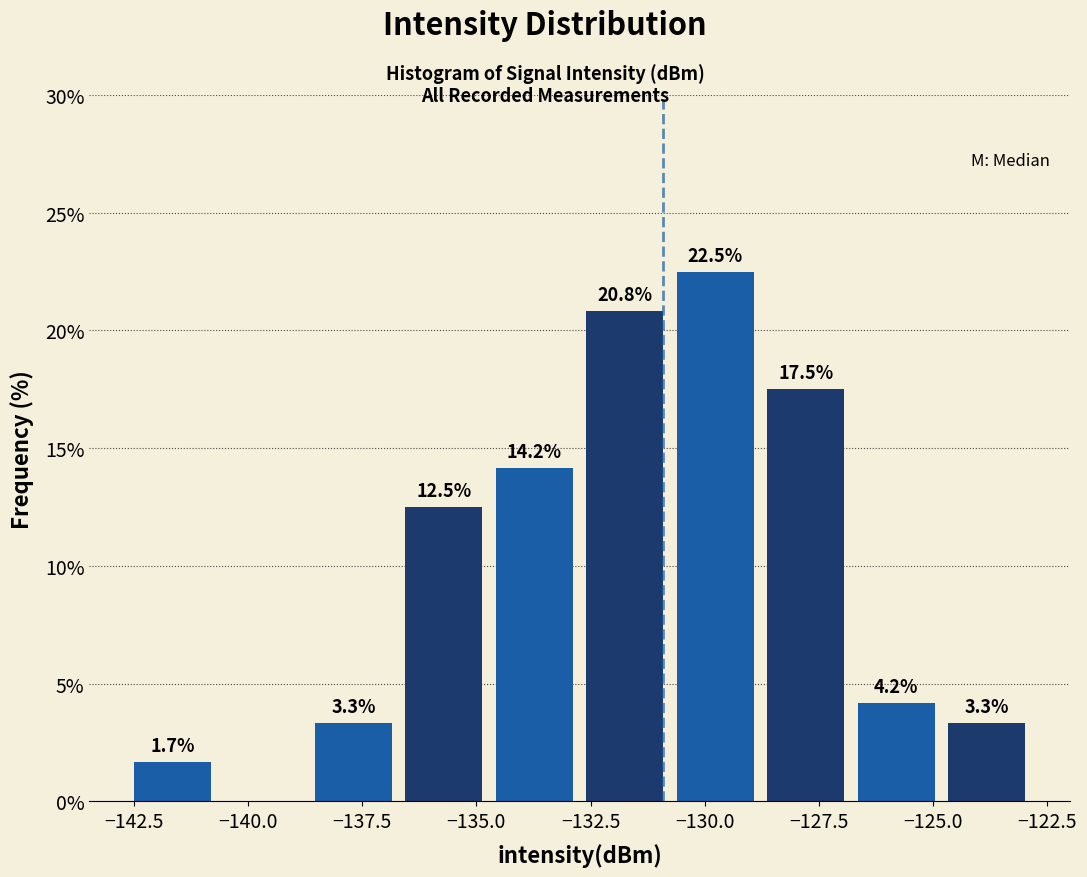

Read against the x-axis, roughly where is the centre of the tallest bar?

-130.0